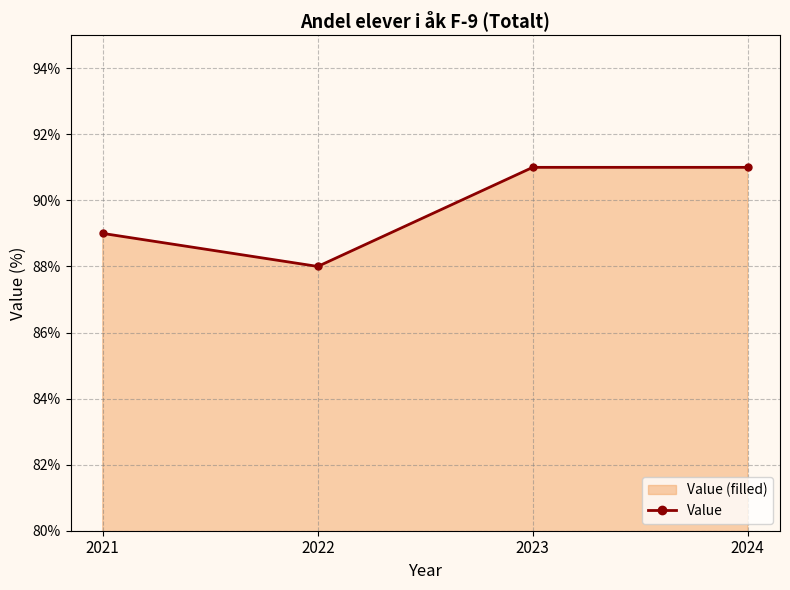

Reading left to right, what are all the values shown in this chart?

89	88	91	91